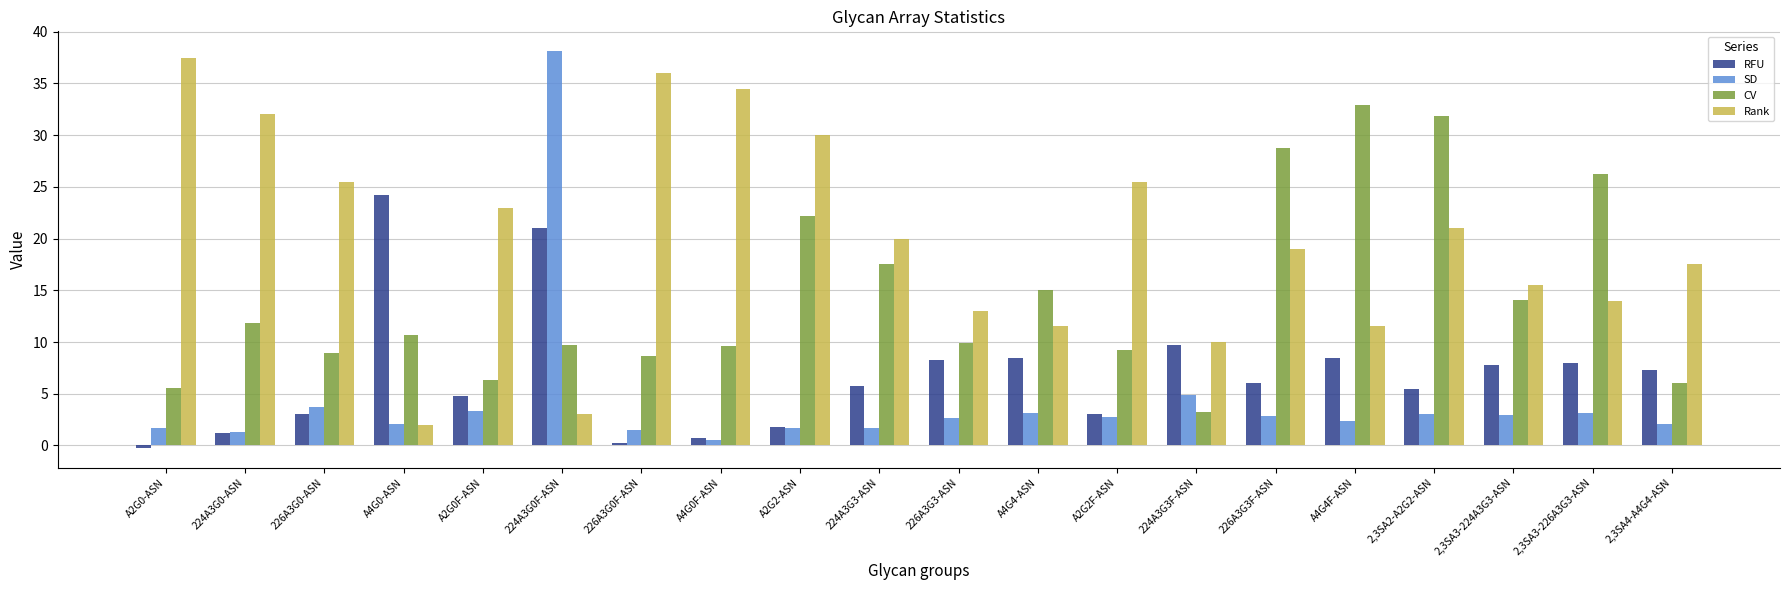

Which category has the lowest value across all series?

A2G0-ASN